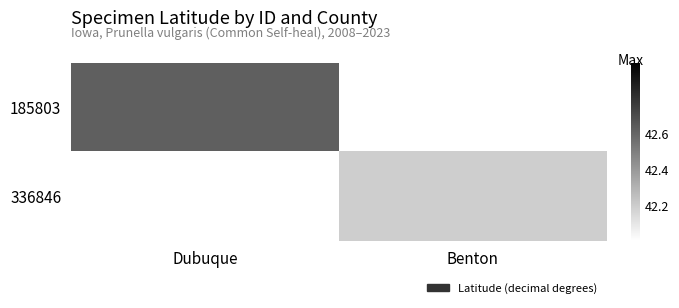

At how many categories does at least one series exceed 5?

2